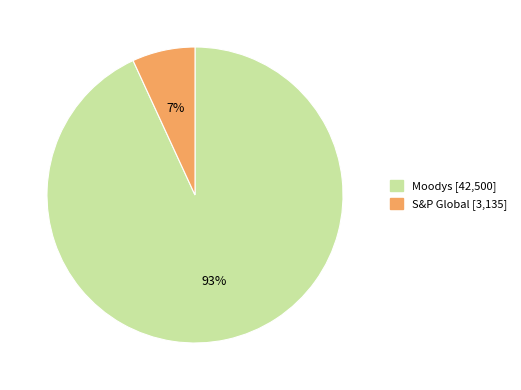

Which category has the biggest portion of the pie?

Moodys